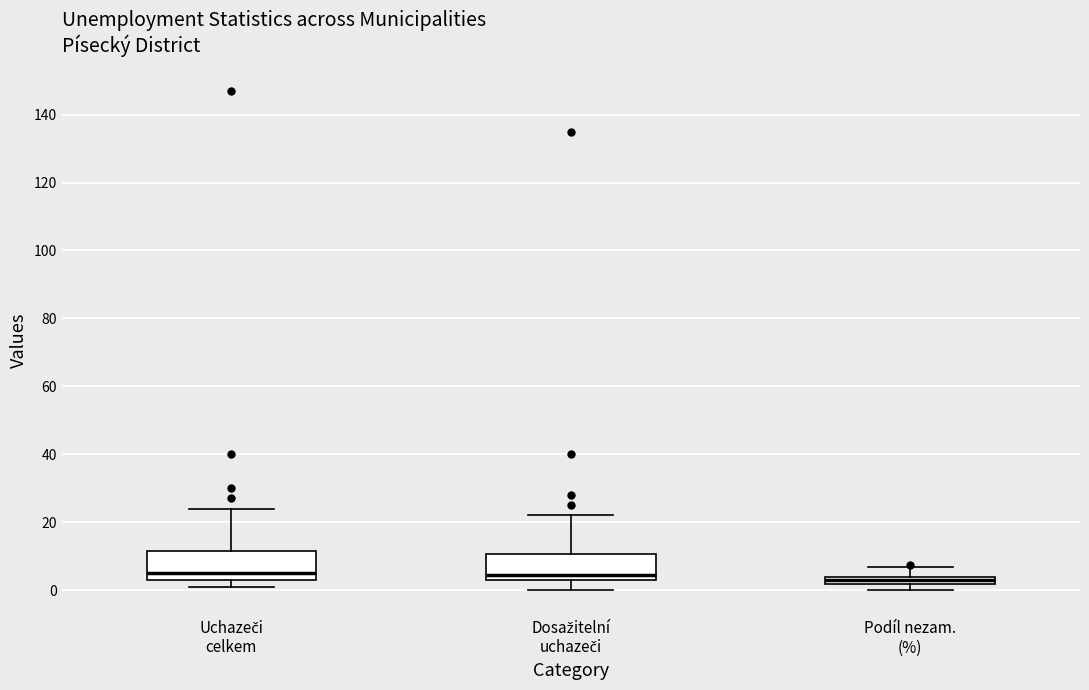

Where is the upper edge of the box for Podíl nezam. (%) on the y-axis? The values are not printed on the chart, so give them approximately, as read against the axis.

4